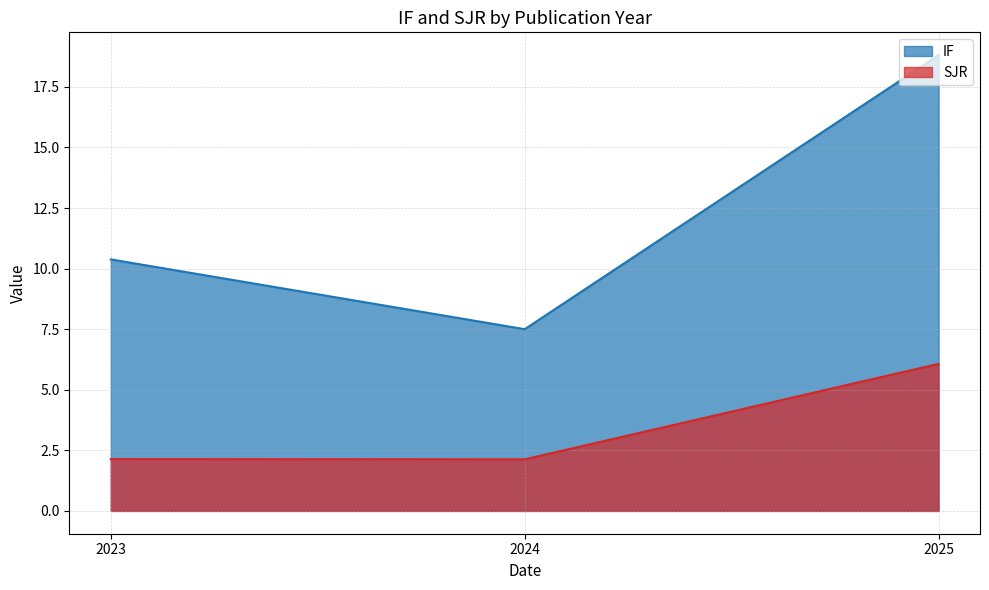

What is the value of the SJR point at the 2nd from the left?

2.1